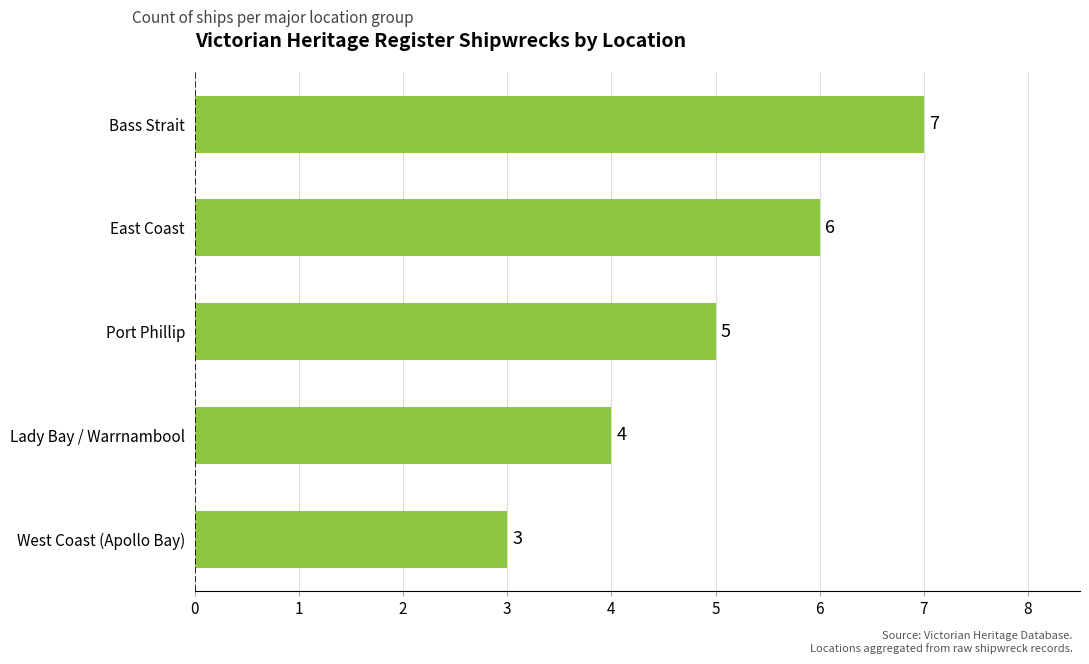

What is the average value?

5